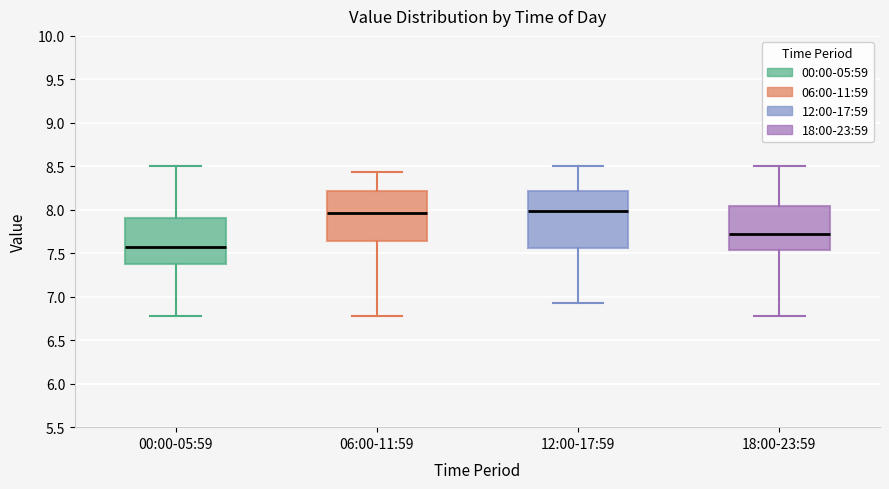

Where is the lower edge of the box for 18:00-23:59 on the y-axis? The values are not printed on the chart, so give them approximately, as read against the axis.

7.55